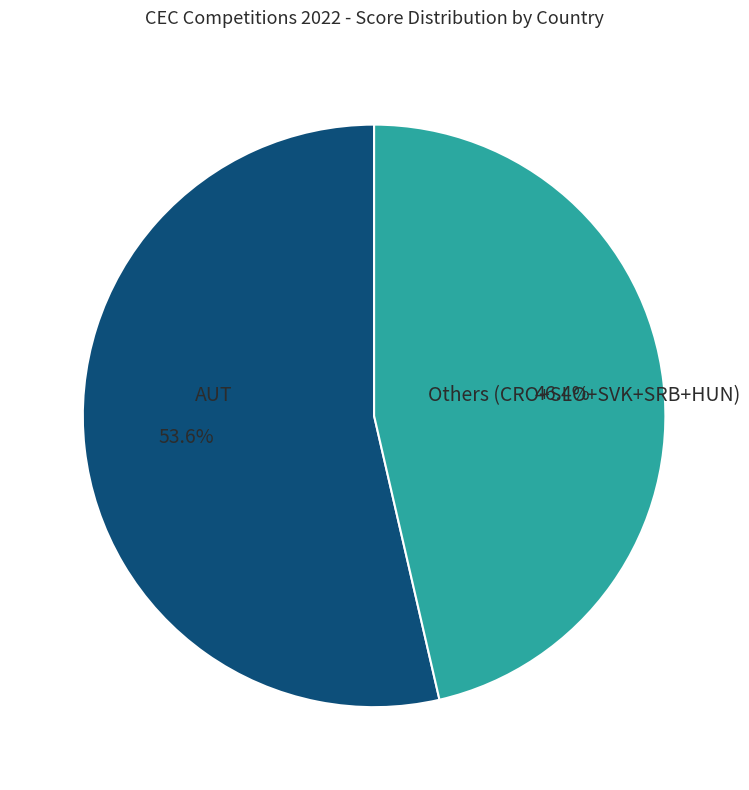

Count the number of slices in the pie.

2